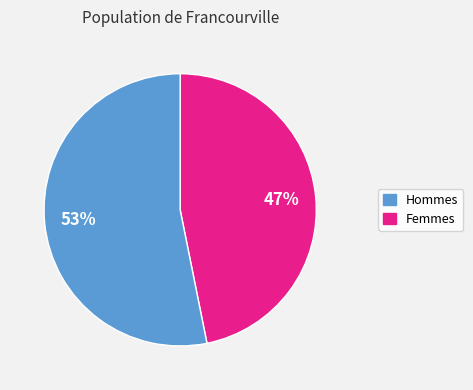

To the nearest percent, what is the difference between the largest and smallest slice percentages?

6%